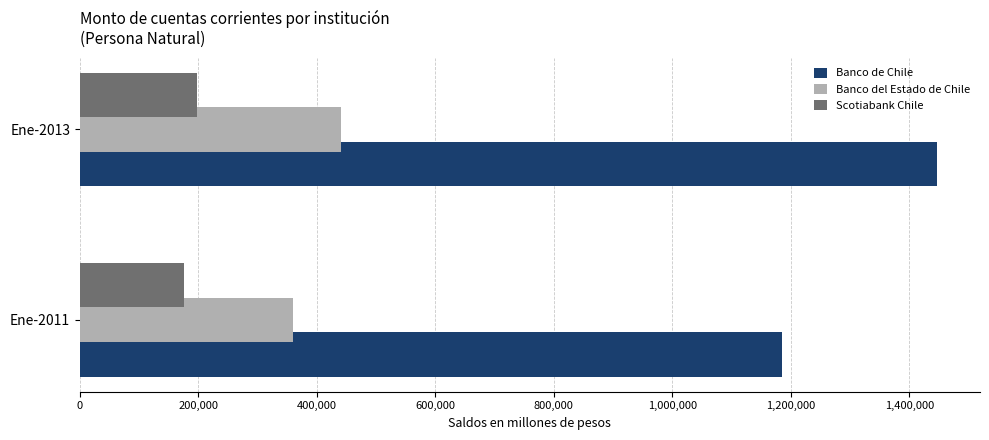

Which series changed the most between Ene-2011 and Ene-2013?

Banco de Chile